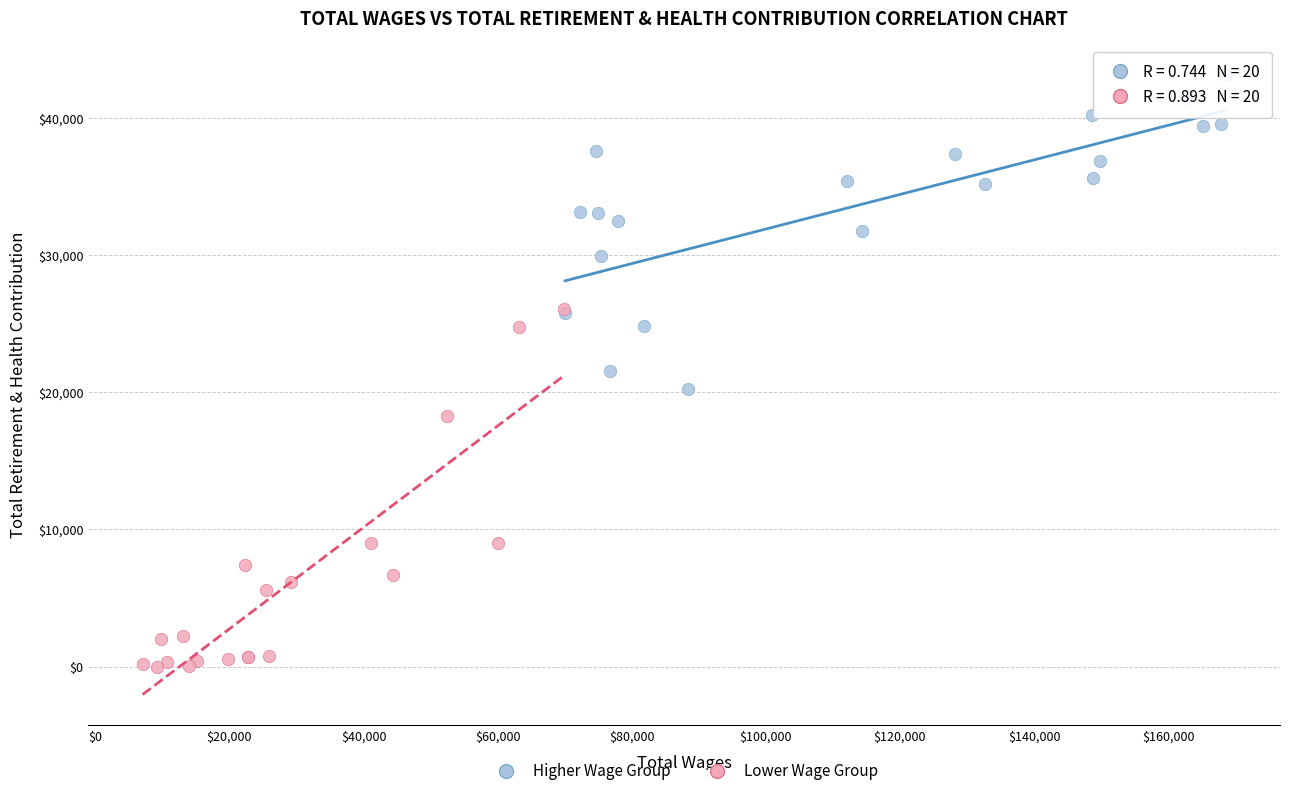

What are all the series names shown in the legend?

Higher Wage Group, Lower Wage Group